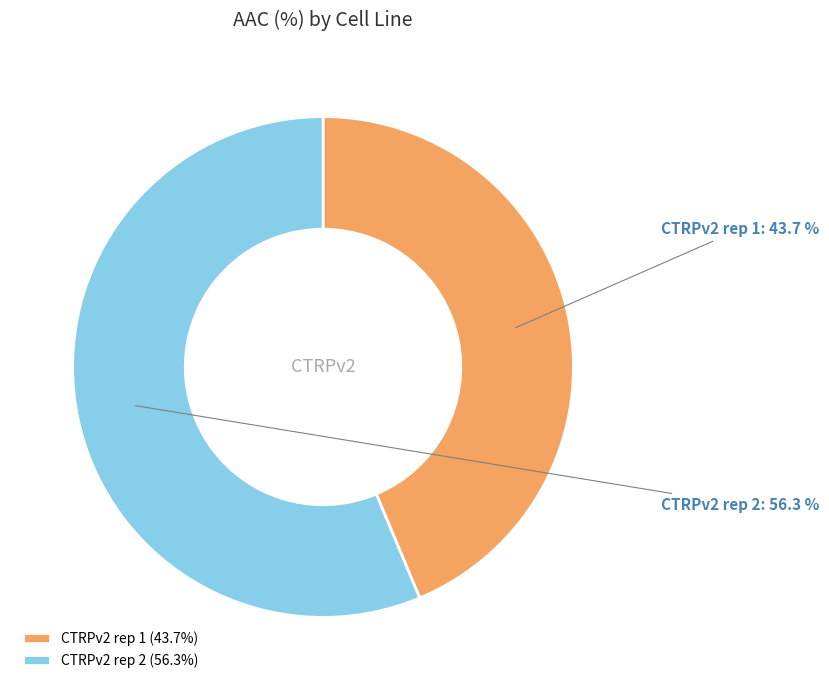

To the nearest percent, what portion does CTRPv2 rep 2 represent?

56%